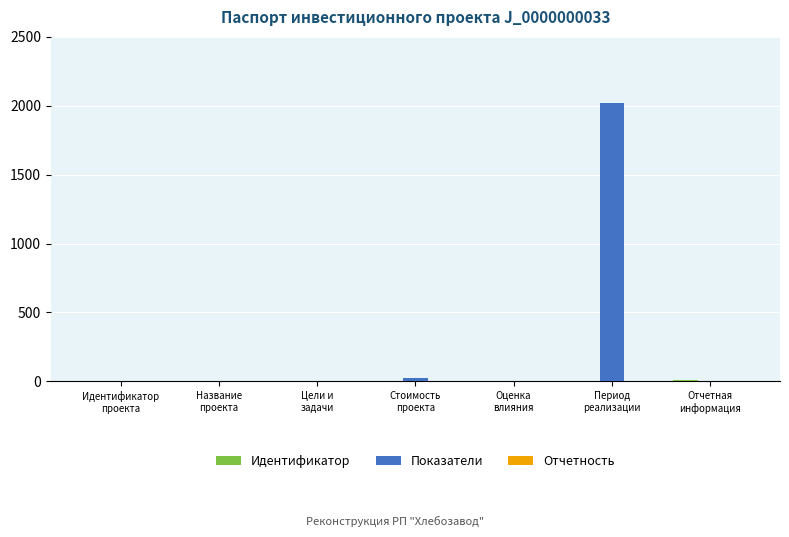

Which series has the largest total across all categories?

Показатели